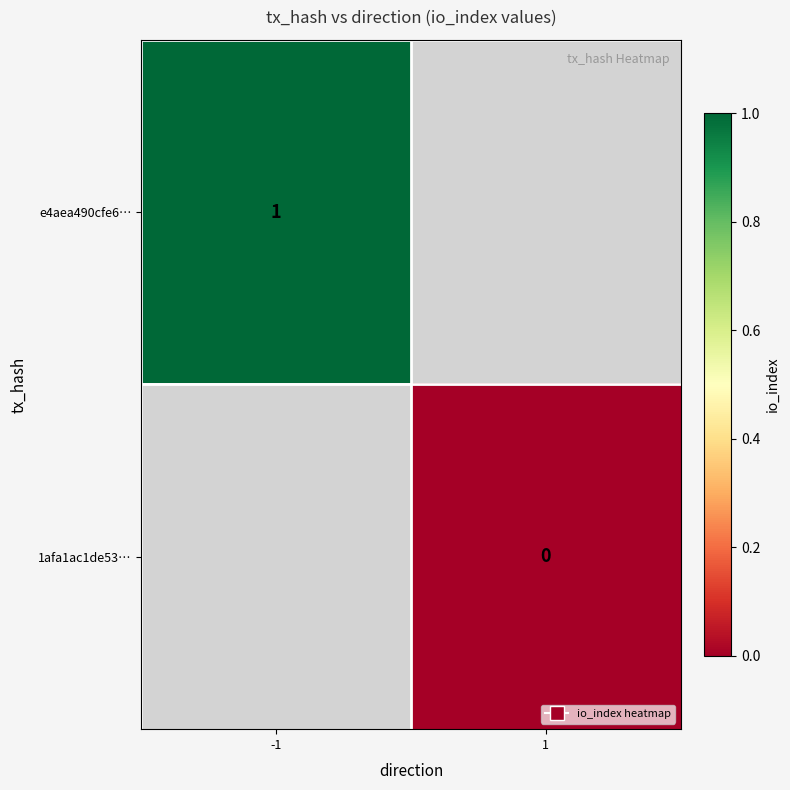

The value of e4aea490cfe6… at -1 is 2. True or false?

False